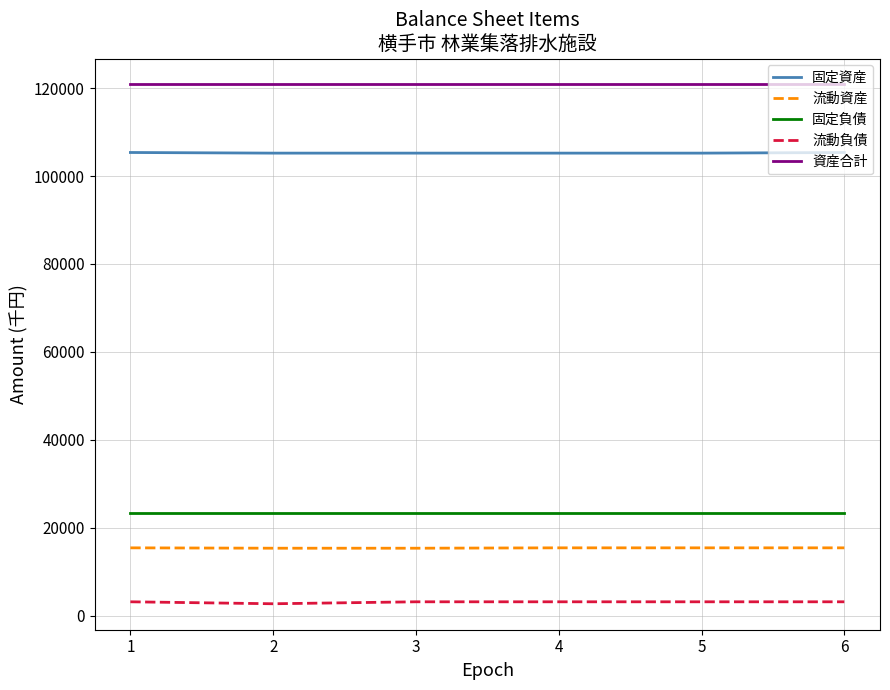

True or false: 流動資産 and 固定資産 cross at least once.

False